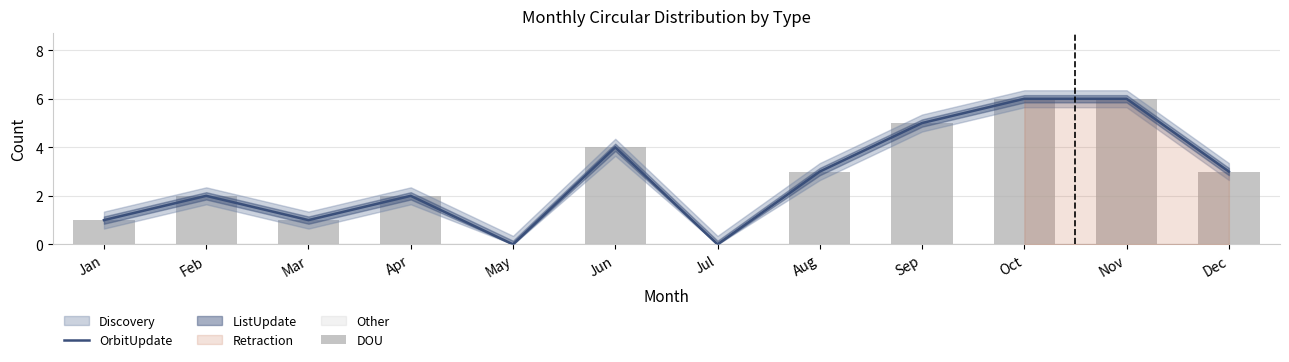

Reading left to right, transcribe all the data shown in this chart.

OrbitUpdate: Jan=1	Feb=2	Mar=1	Apr=2	May=0	Jun=4	Jul=0	Aug=3	Sep=5	Oct=6	Nov=6	Dec=3
DOU: Jan=1	Feb=2	Mar=1	Apr=2	May=0	Jun=4	Jul=0	Aug=3	Sep=5	Oct=6	Nov=6	Dec=3